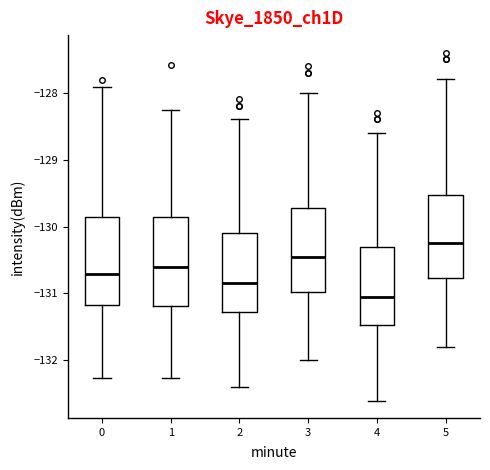

Which box has the highest median line?

5